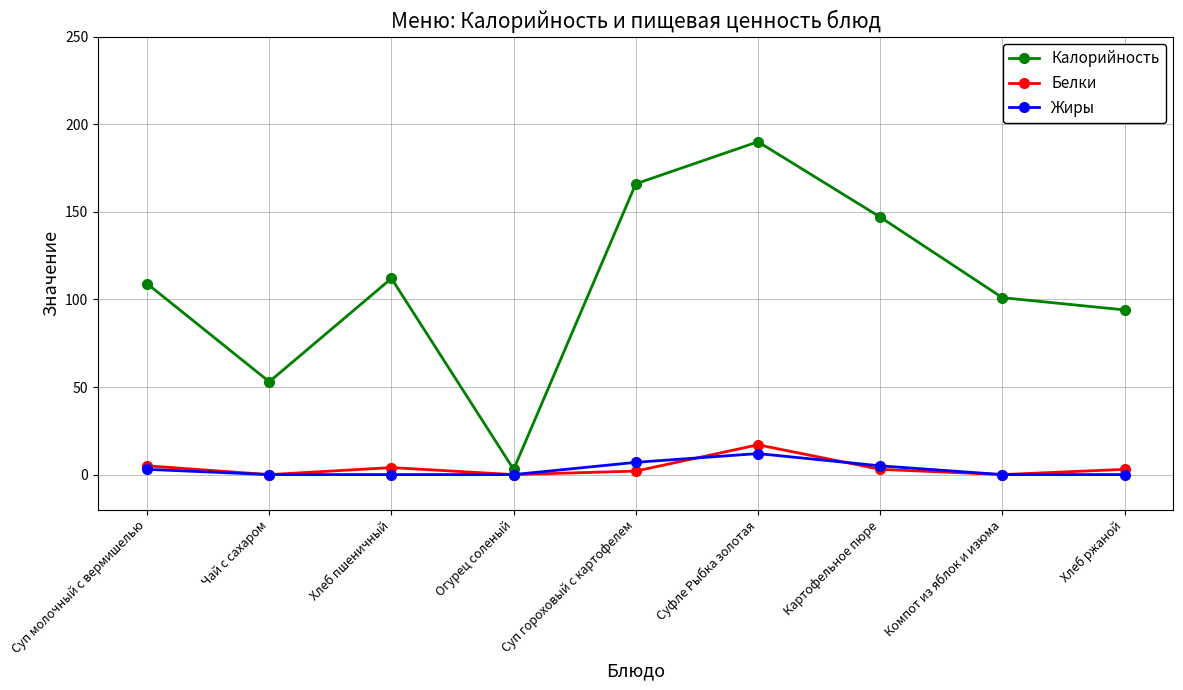

What position from the right is Огурец соленый?

6